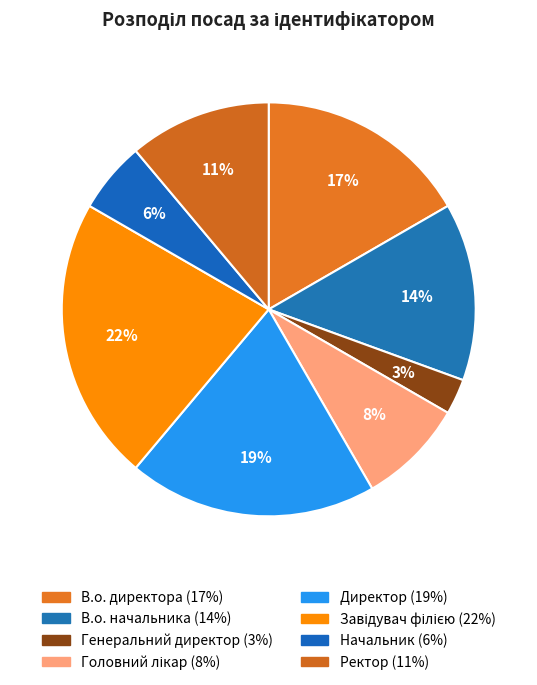

How much of the chart is everything except Генеральний директор?

97.2%